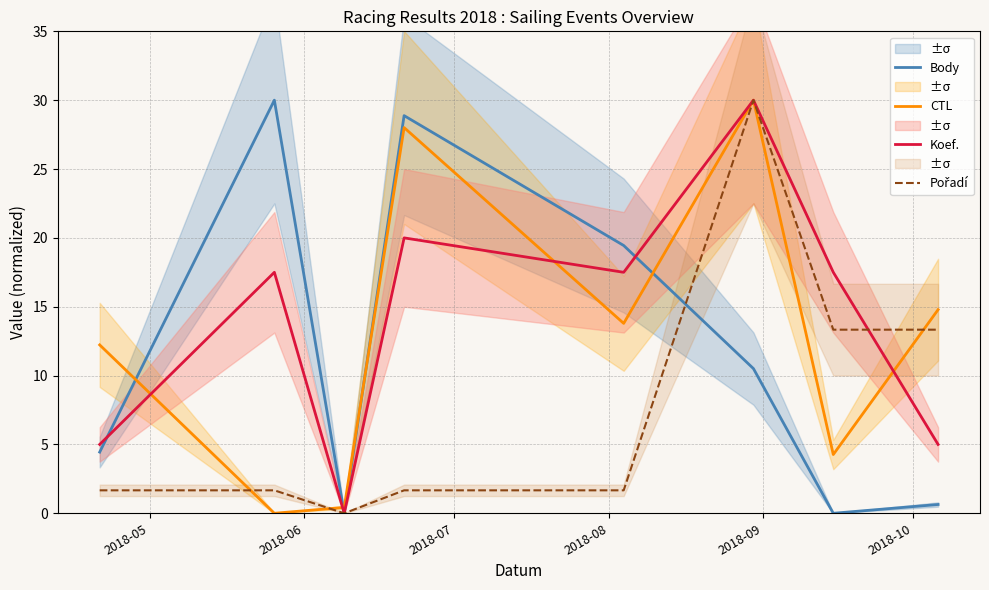

True or false: Pořadí has more than 2 interior local peaks.

False